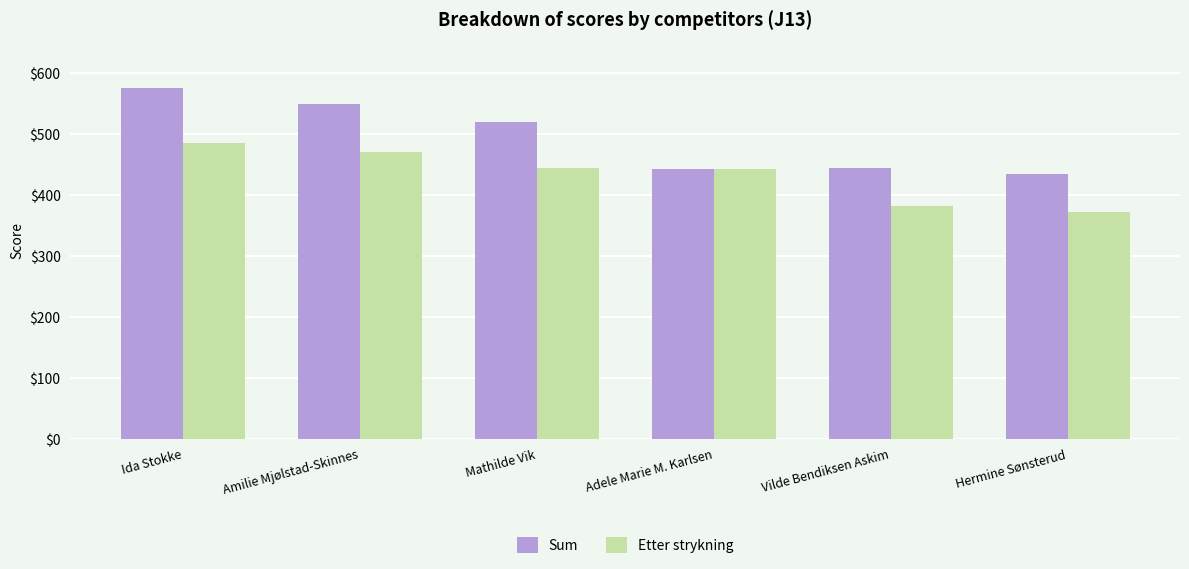

Which series has the widest spread of values?

Sum